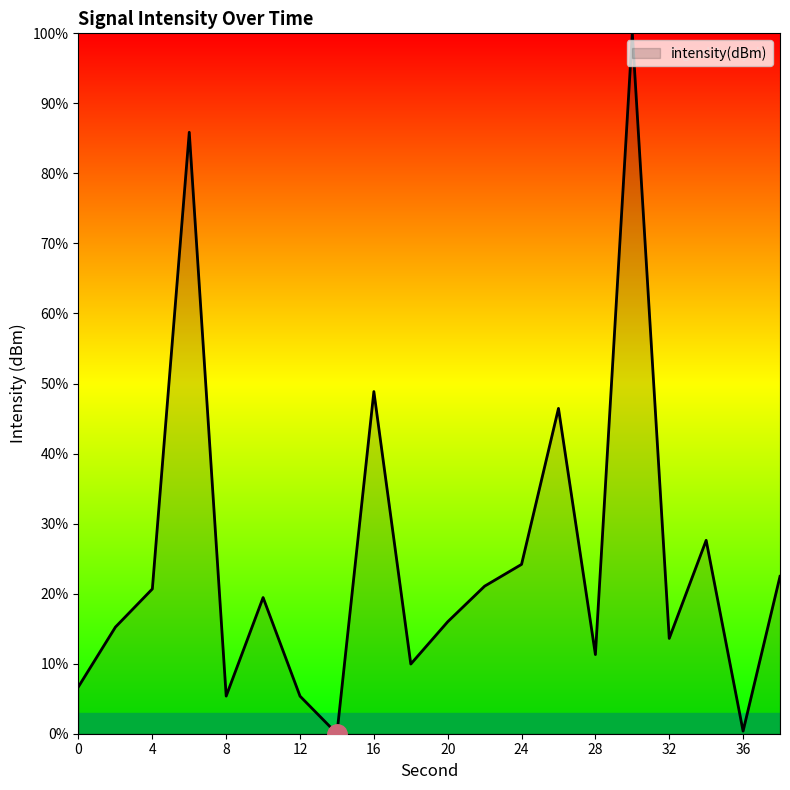

True or false: there are more than 2 points higher than both neighbors.

True